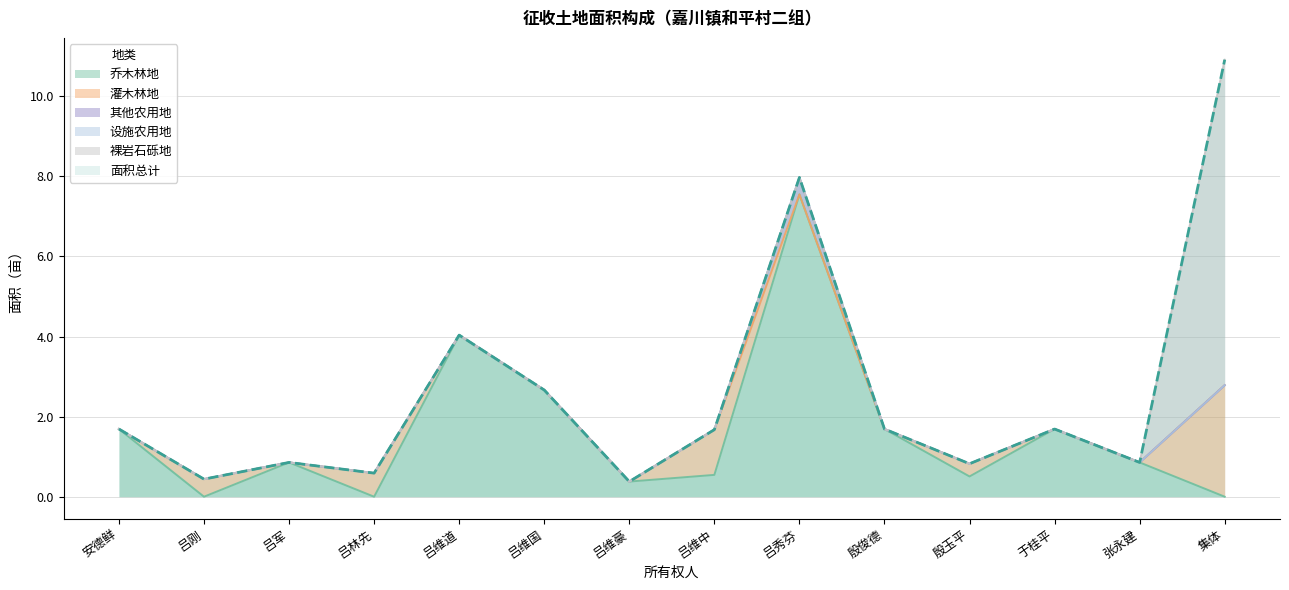

Which has a higher value, 吕秀芬 or 殷俊德?

吕秀芬